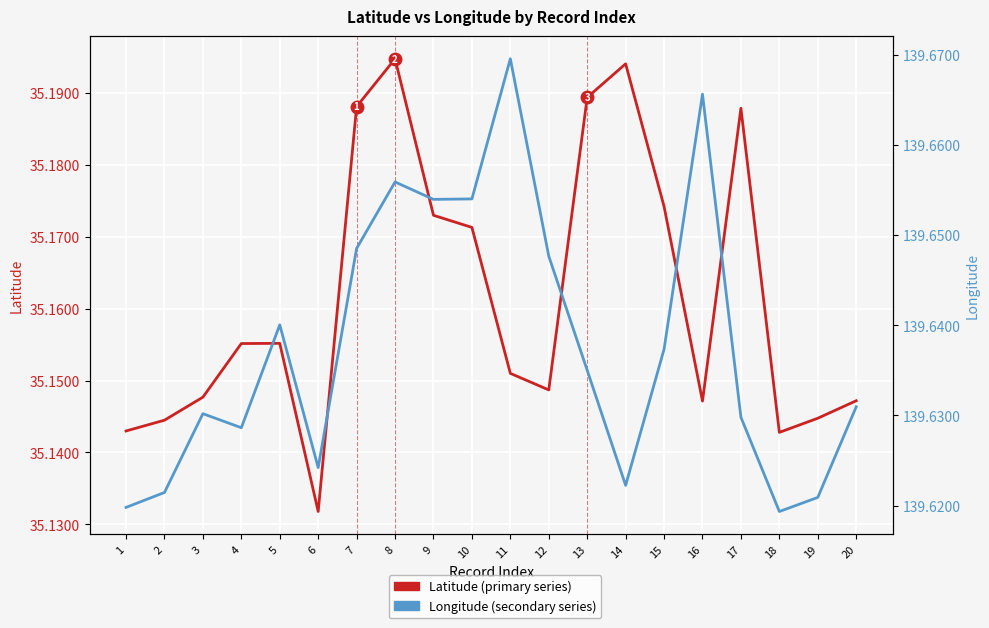

Where is Longitude (secondary series) nearest to the value 139?

18